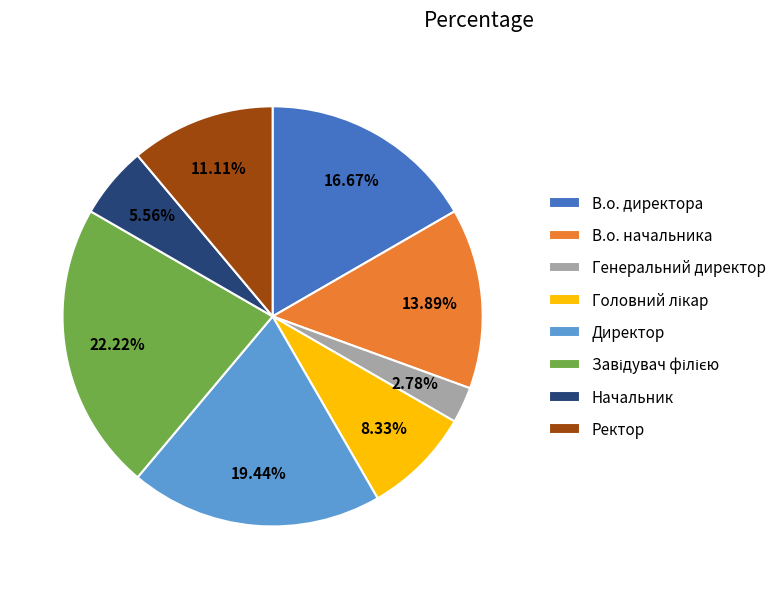

To the nearest percent, what is the difference between the largest and smallest slice percentages?

19%